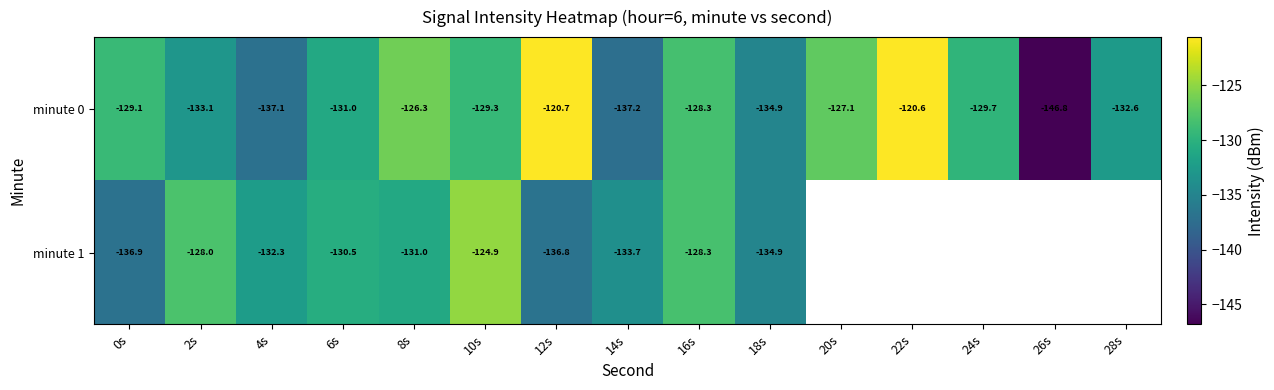

What is the maximum value shown in the chart?

-120.6